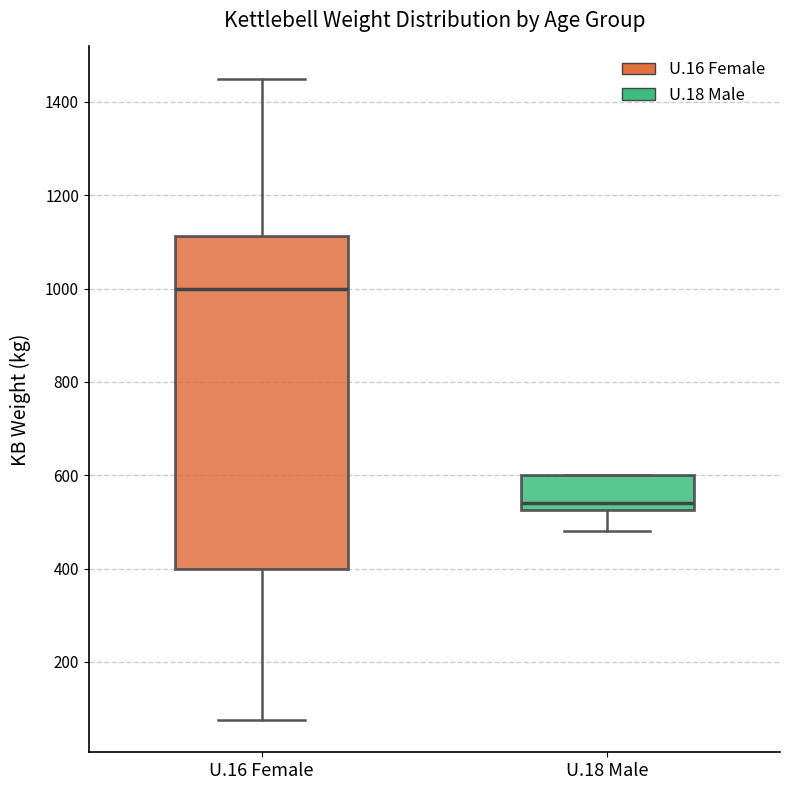

Which box's median line is the highest?

U.16 Female